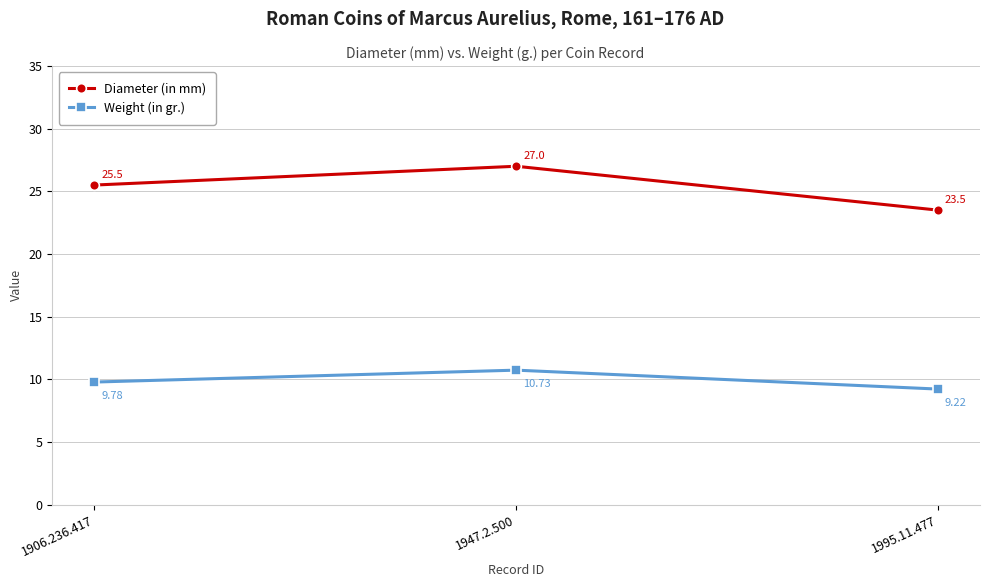

What is the label of the 3rd point from the right?

1906.236.417